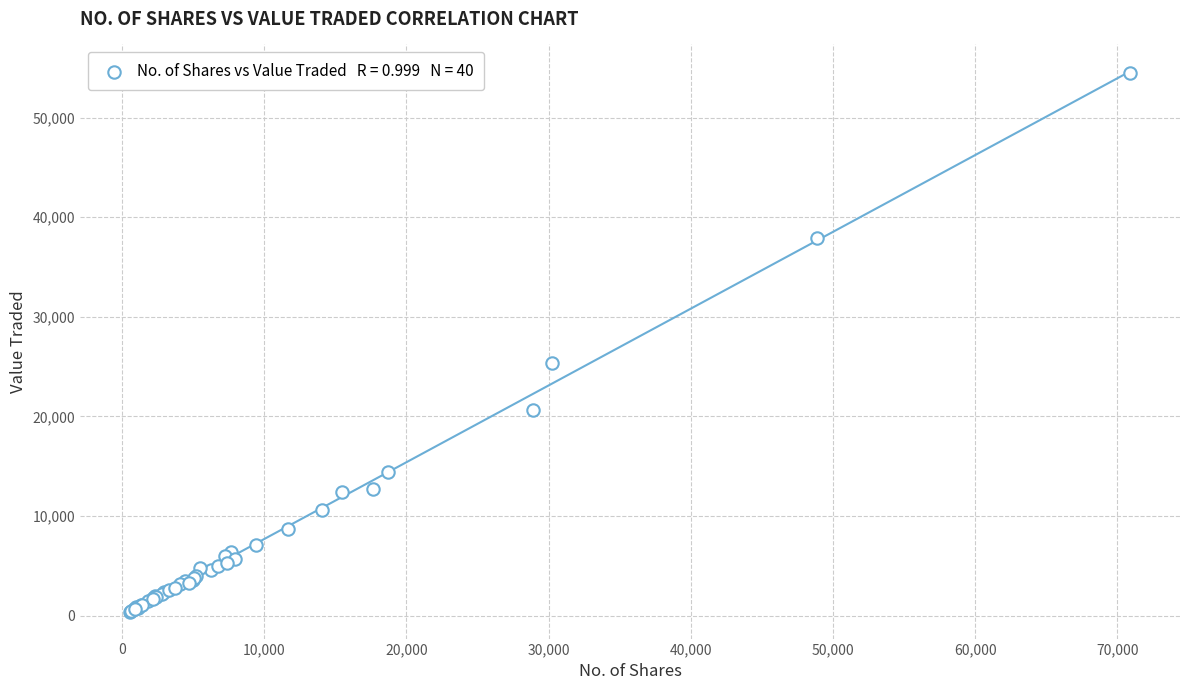

What Y value in the scatter plot is closest to 27450?

25323